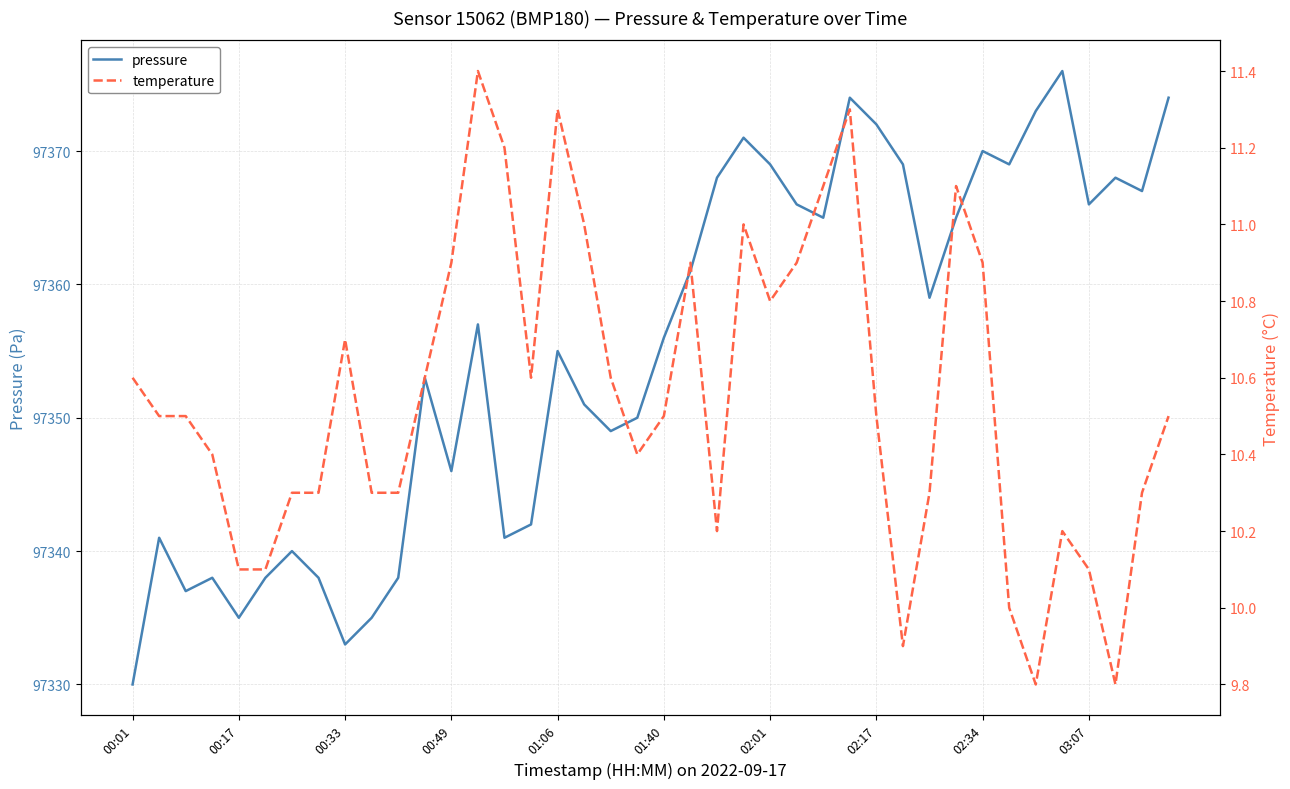

What is the value of the pressure point at the 9th from the left?

97333.0